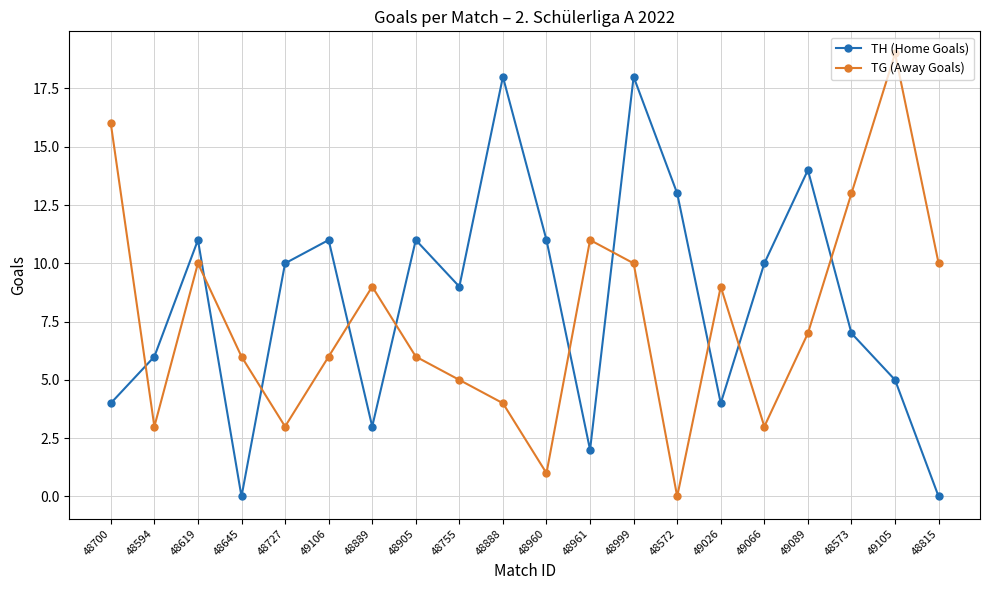

Which series has the largest total across all categories?

TH (Home Goals)